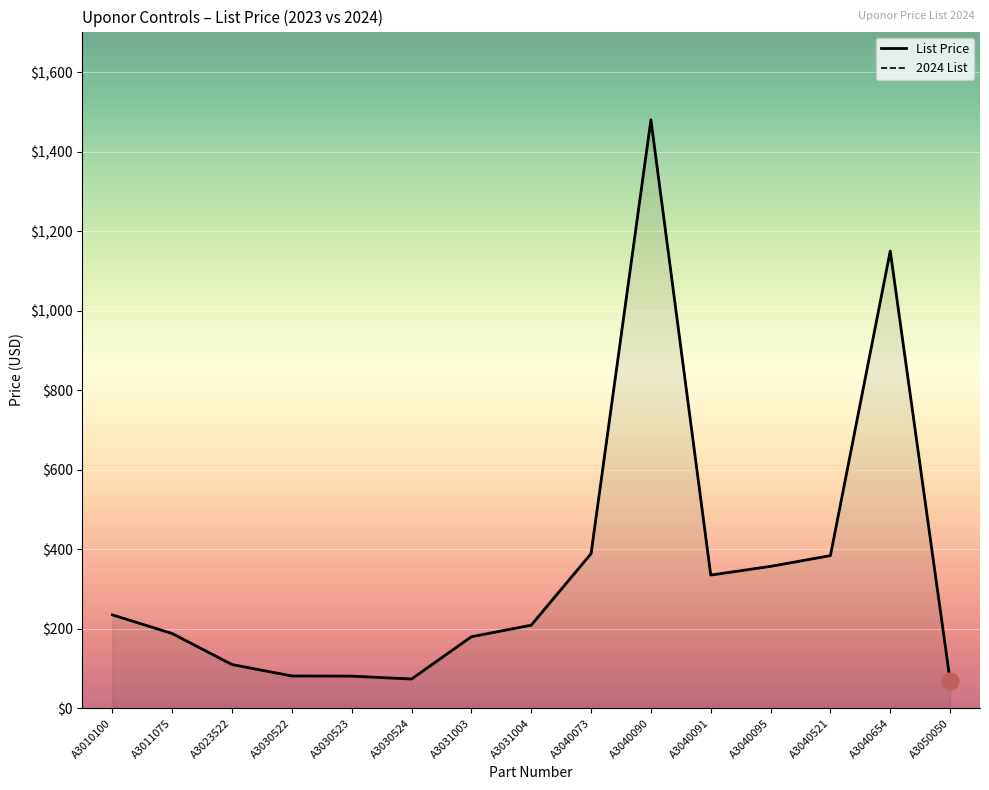

What are all the series names shown in the legend?

List Price, 2024 List